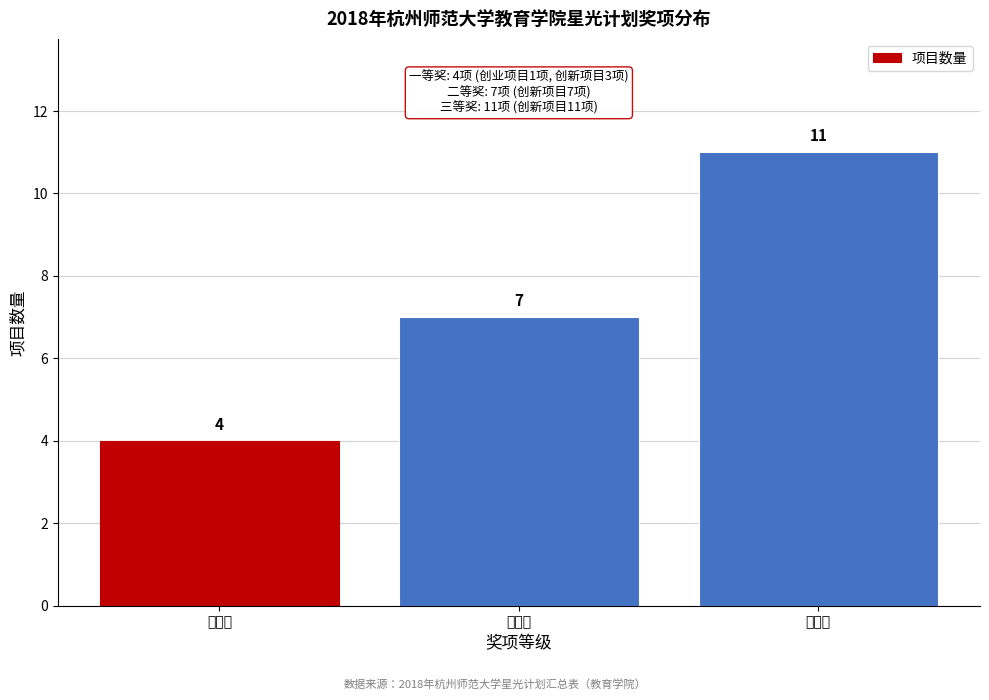

Reading right to left, extract all data points from this chart.

三等奖=11	二等奖=7	一等奖=4